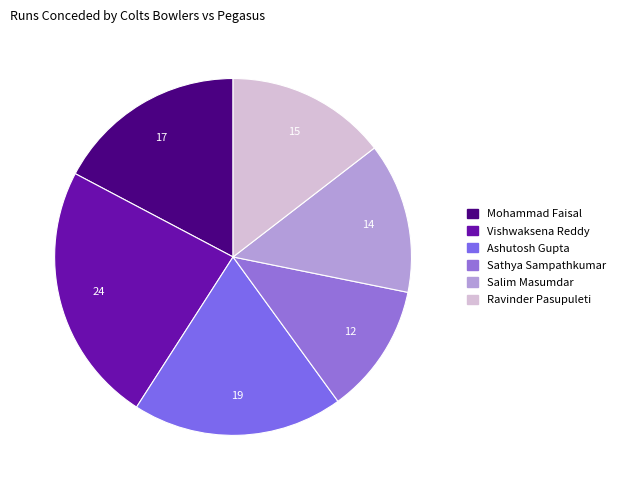

What percentage do Mohammad Faisal and Sathya Sampathkumar together represent?

29.1%